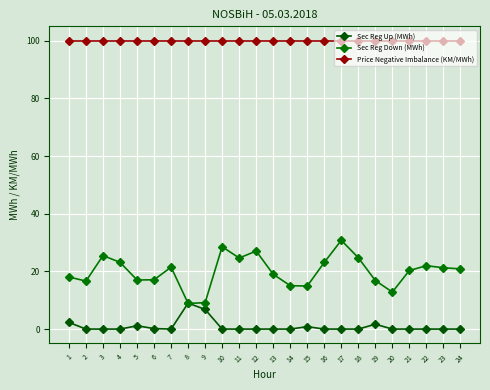

What is the sum of the Sec Reg Down (MWh) values at 2 and 11?

41.3